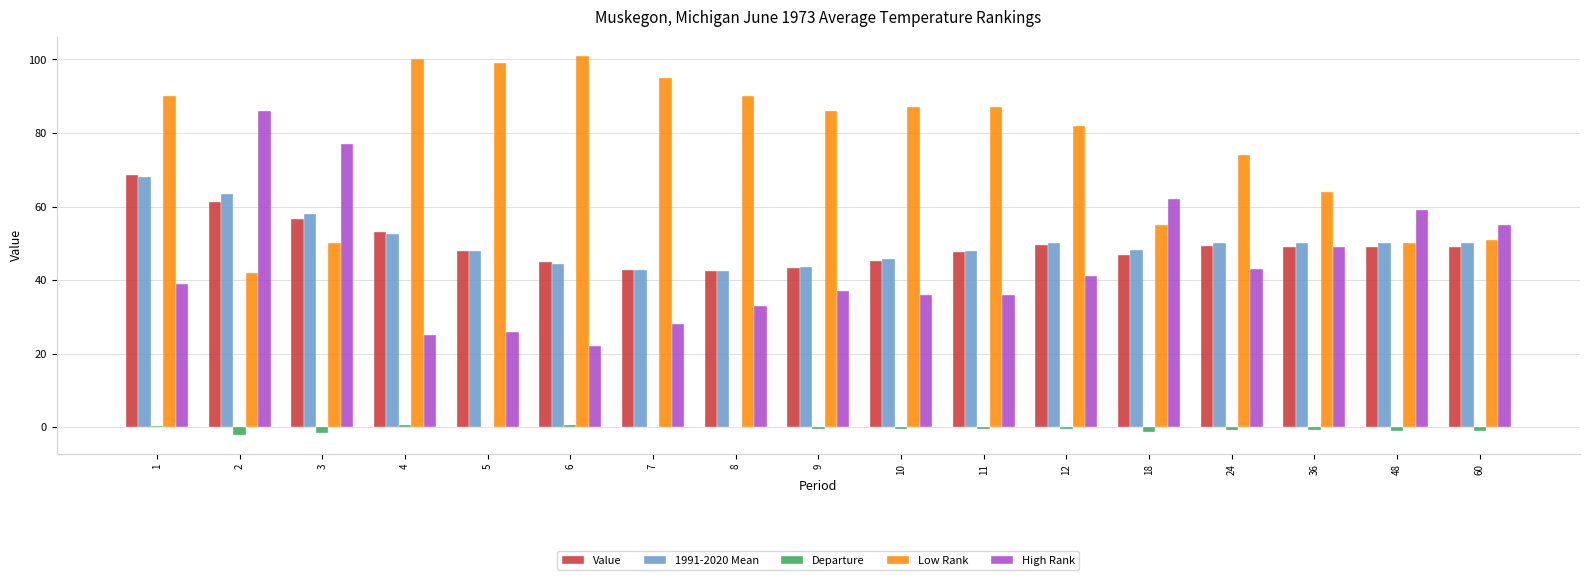

Which series has the largest total across all categories?

Low Rank